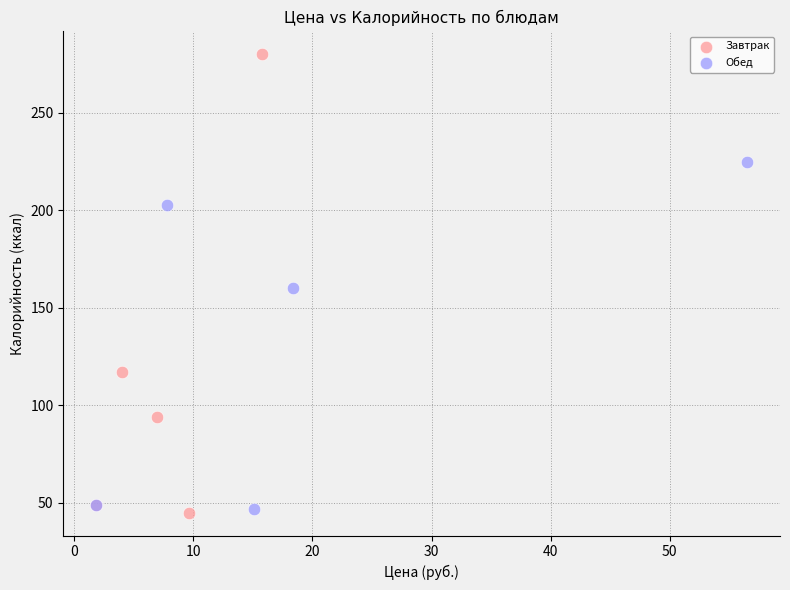

Which series has the widest spread of Y values?

Завтрак